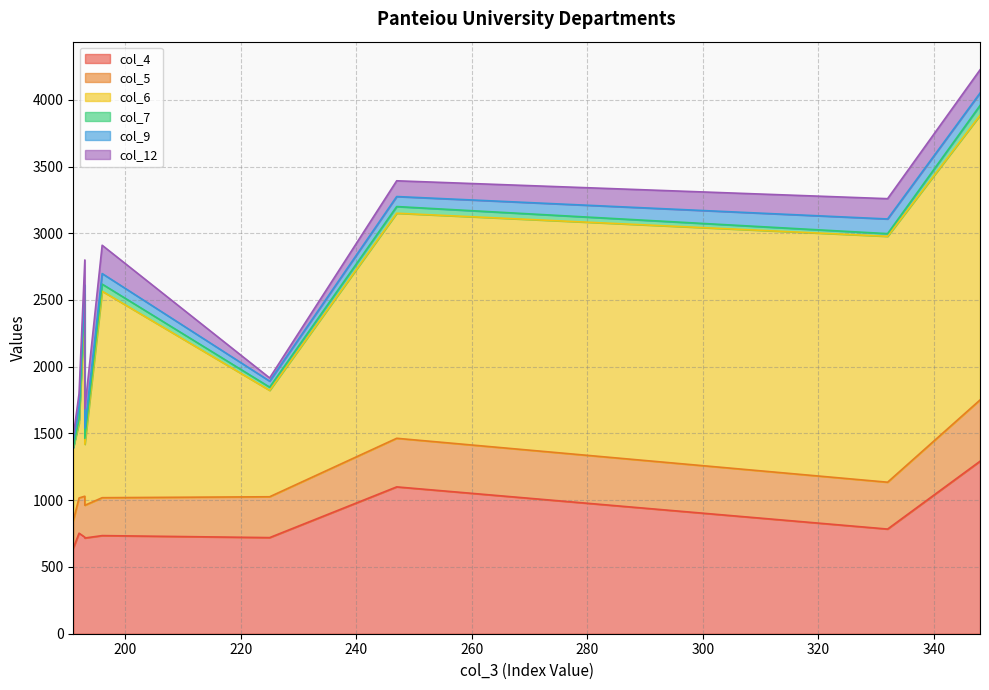

At 192, list the series in order from smallest to largest.

col_7, col_12, col_9, col_5, col_6, col_4